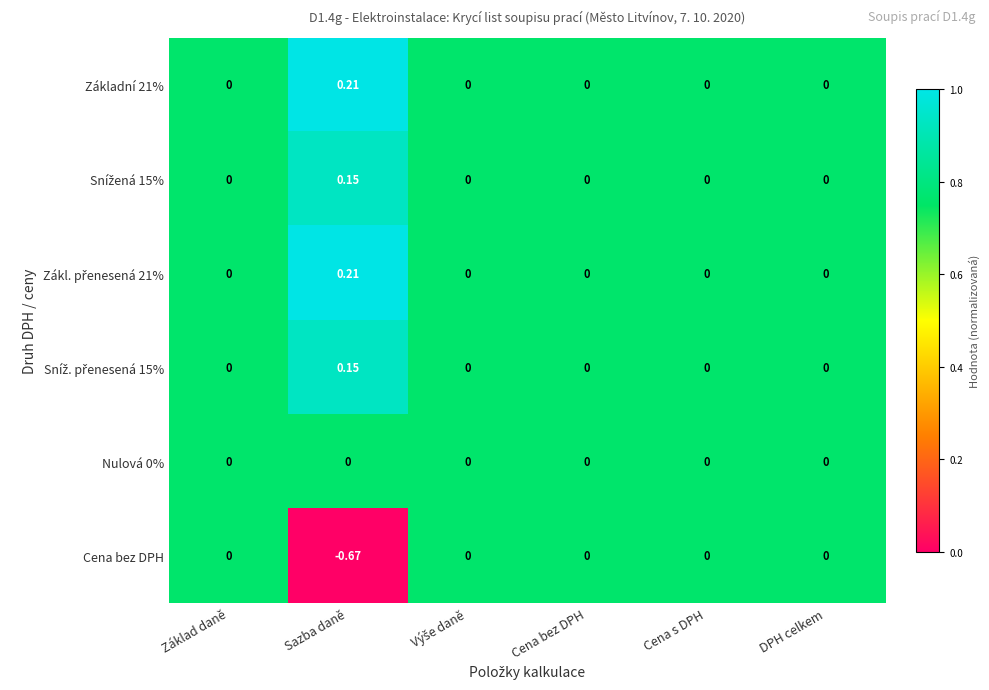

At which category is the sum across all series the highest?

Sazba daně